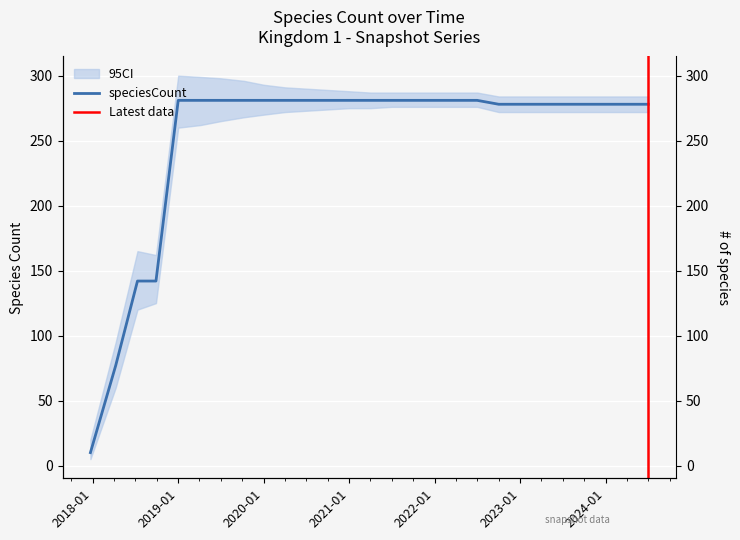

Between 2020-10-01 and 2019-10-09, which is larger?

2020-10-01